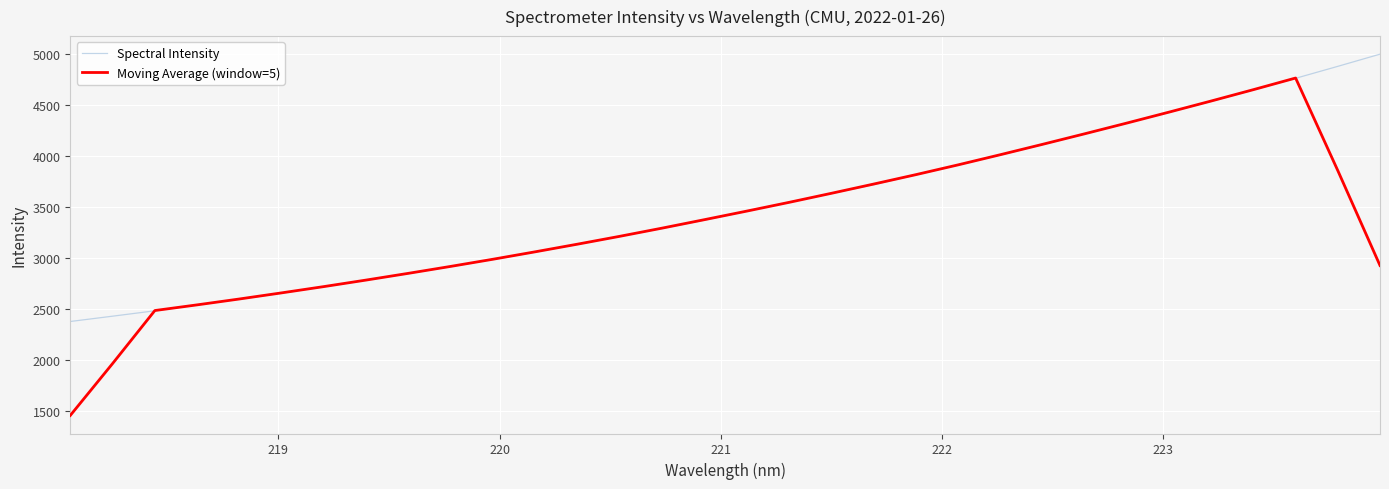

List the series in order of their overall mean, lowest first.

Moving Average (window=5), Spectral Intensity